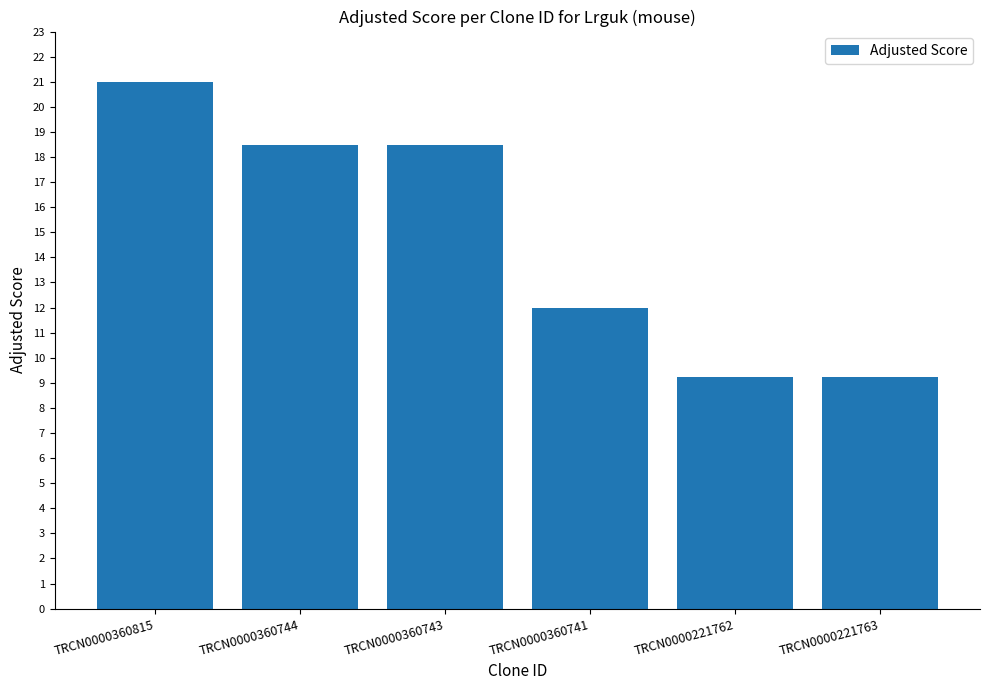

What is the smallest value displayed?

9.2